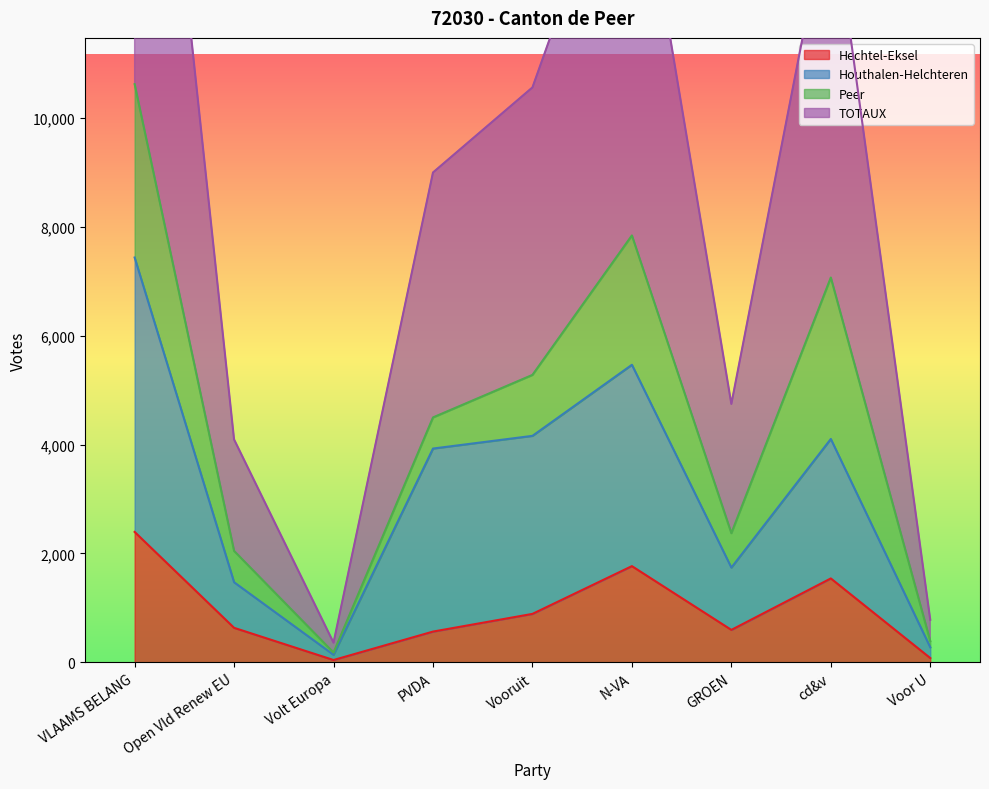

At which category does the chart reach its minimum across all series?

Volt Europa